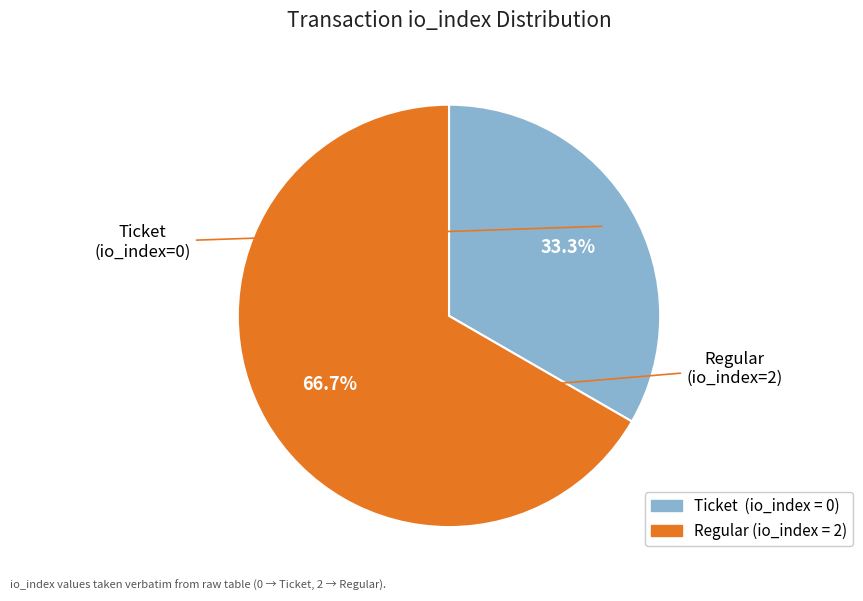

To the nearest percent, what is the average slice percentage?

50%